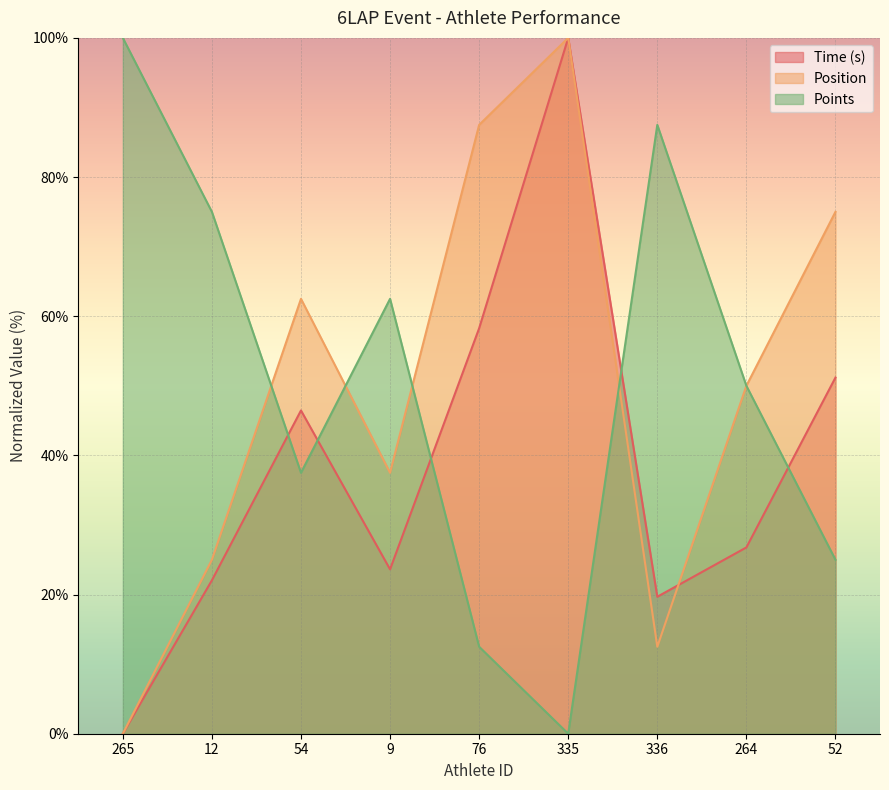

True or false: Position has more than 0 points higher than both neighbors.

True